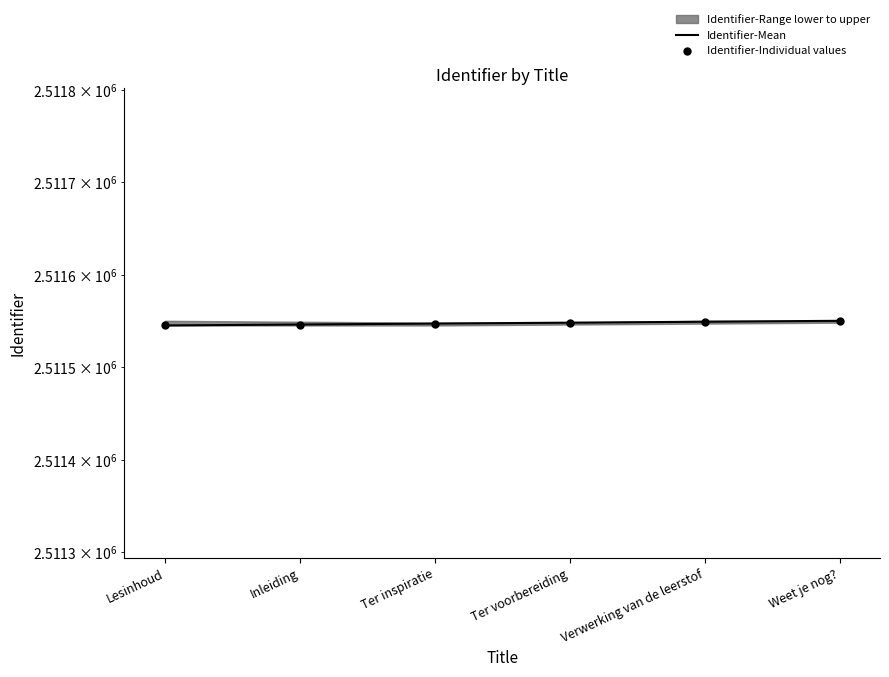

Which series reaches the minimum Y coordinate?

Identifier-Mean